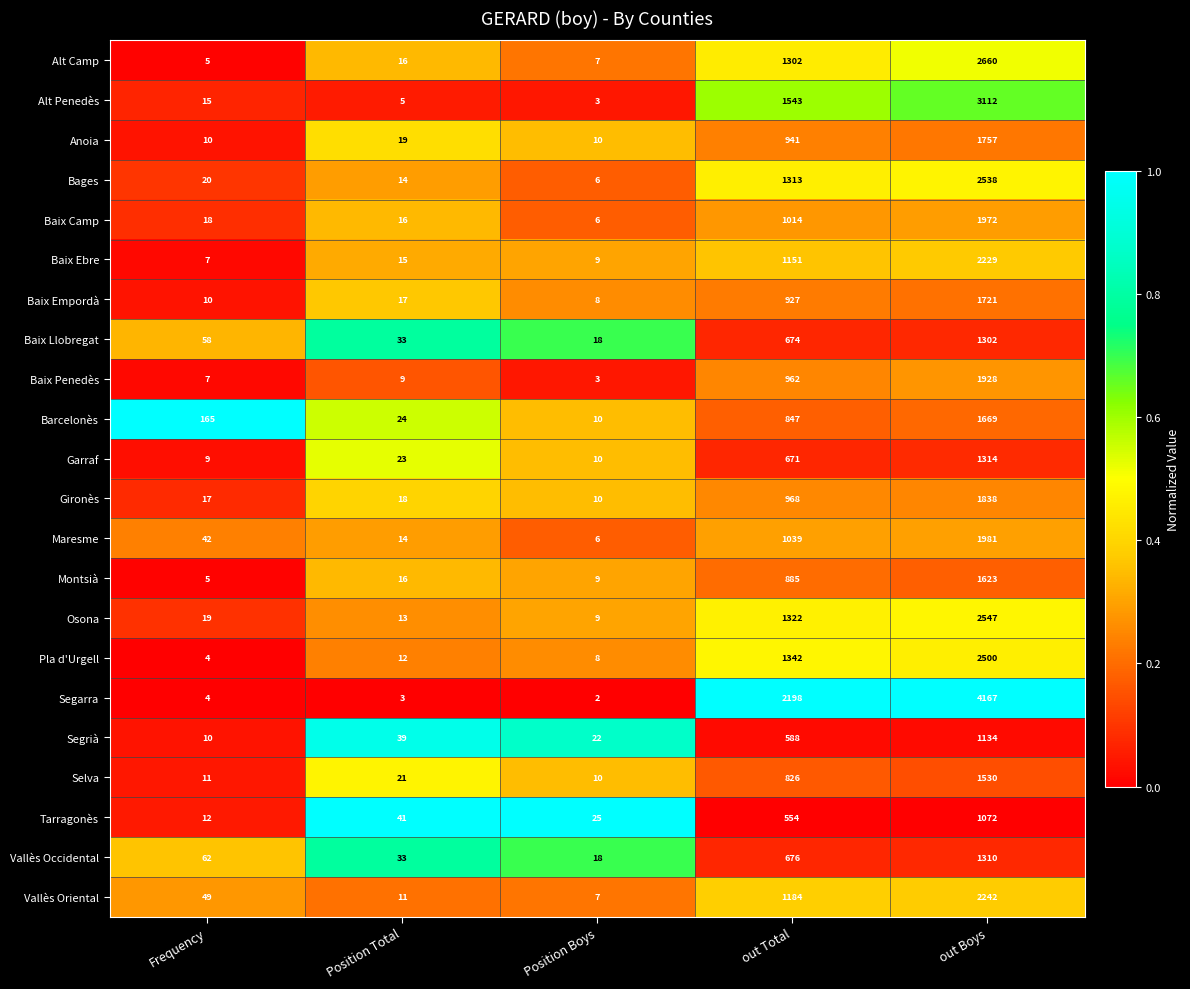

Rank the categories by Segrià value from highest to lowest.

out Boys, out Total, Position Total, Position Boys, Frequency